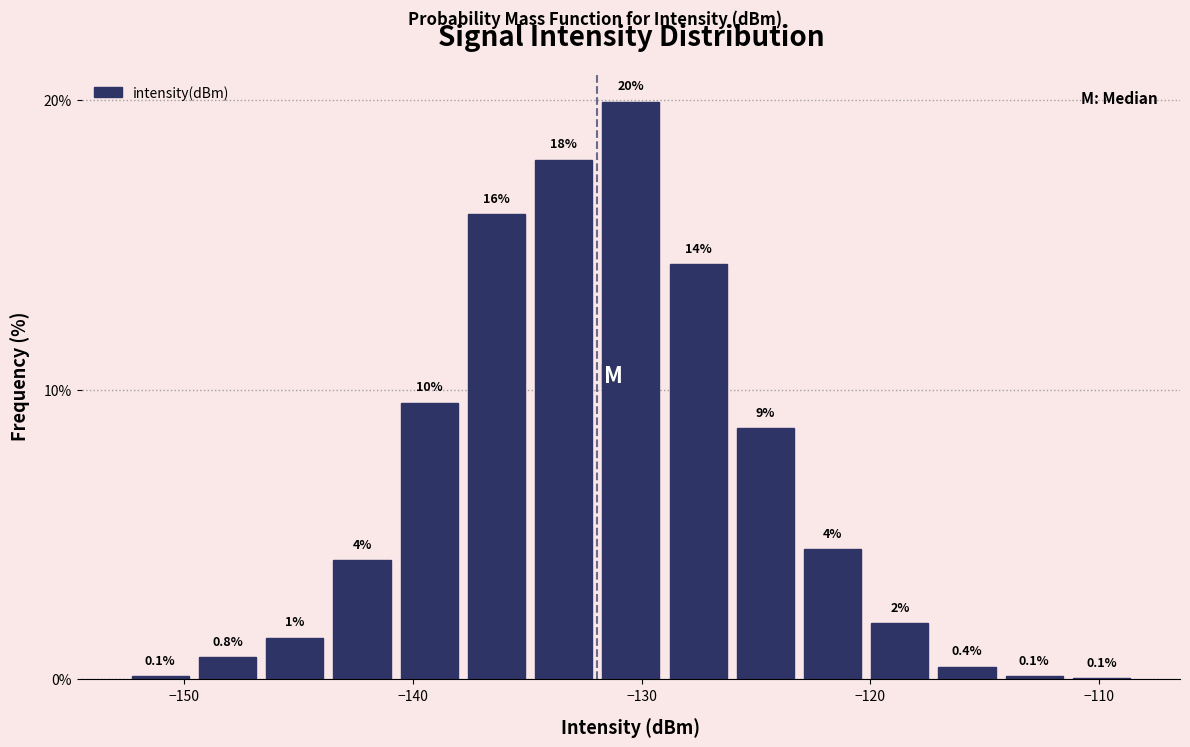

Read against the x-axis, roughly where is the centre of the tallest bar?

-130